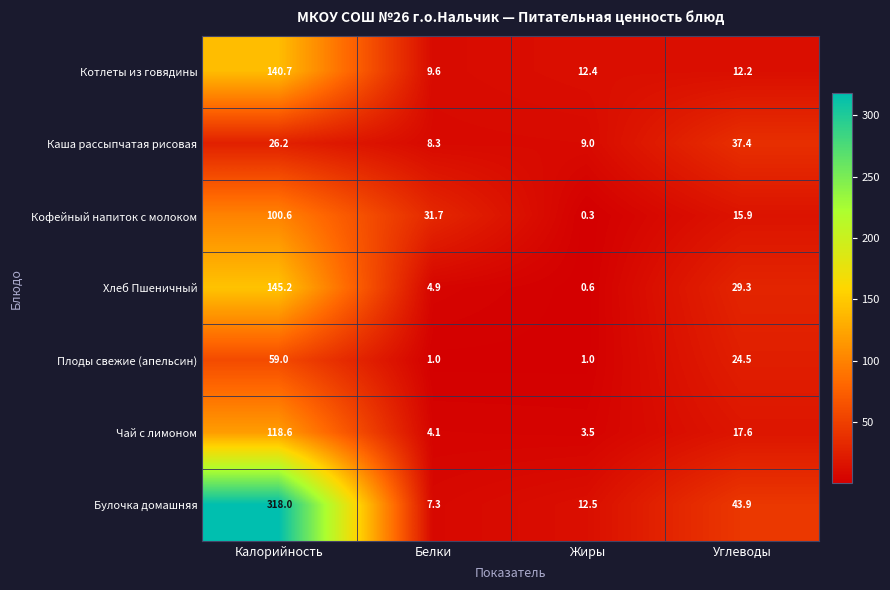

What value does the Хлеб Пшеничный series have at Углеводы?

29.3